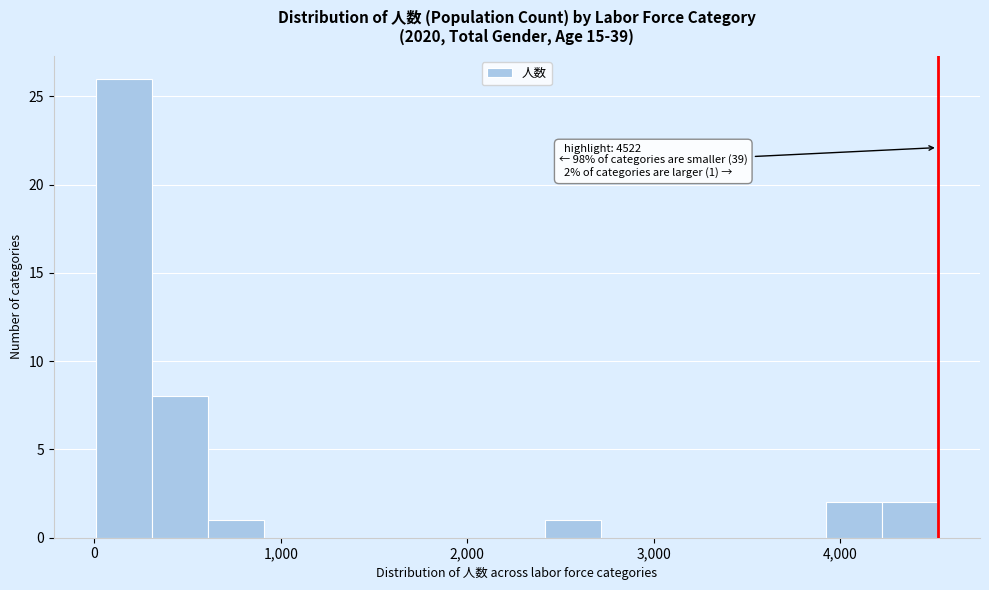

Read against the x-axis, roughly where is the centre of the tallest bar?

200